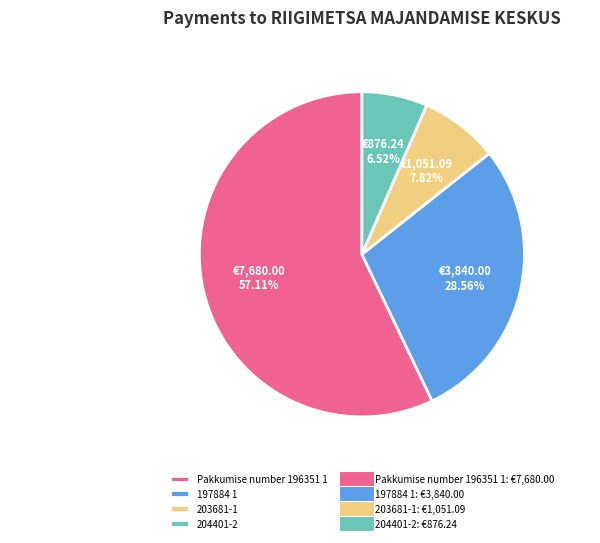

To the nearest percent, what is the combined percentage of 203681-1 and Pakkumise number 196351 1?

65%